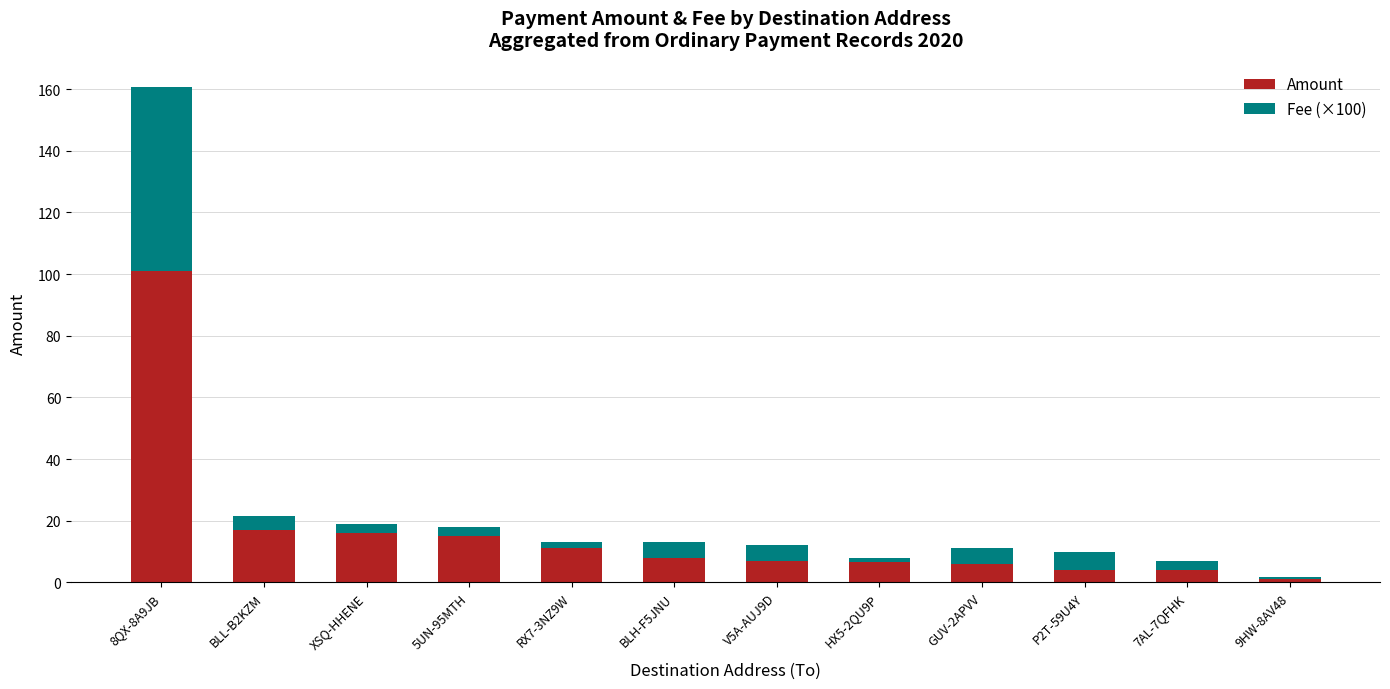

Count the number of categories in the chart.

12